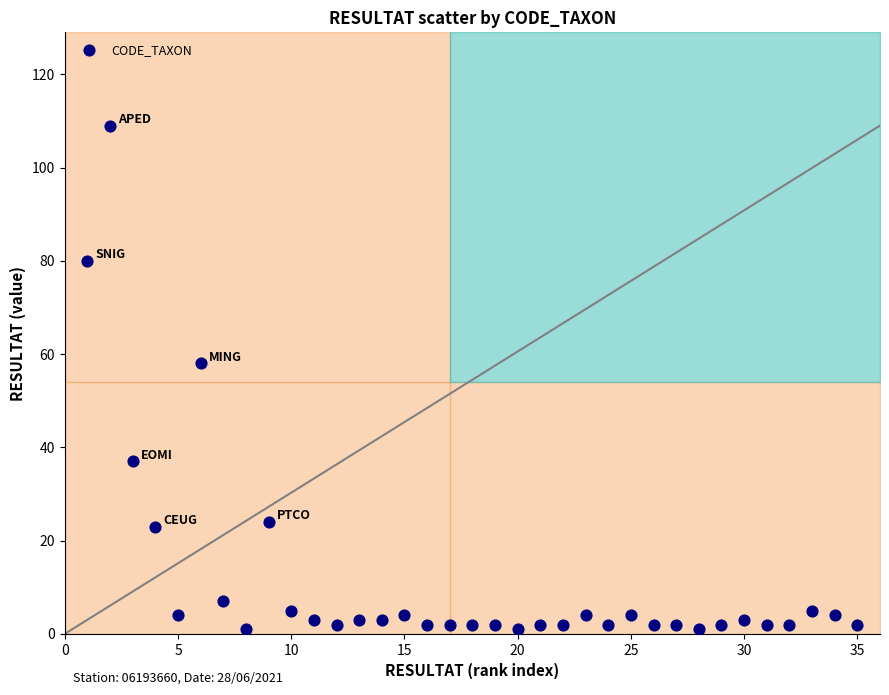

What Y value in the scatter plot is closest to 55?

58